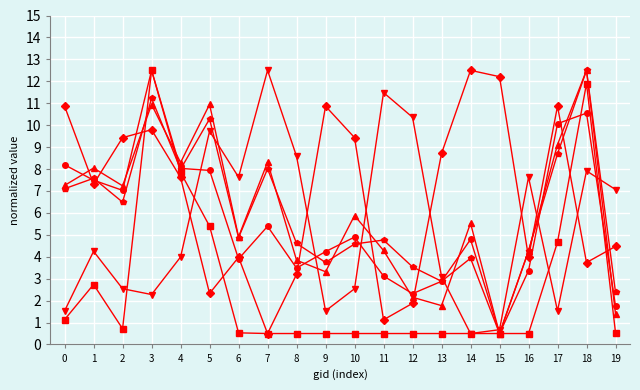

What is the difference between the highest and lowest values at 8?

8.1